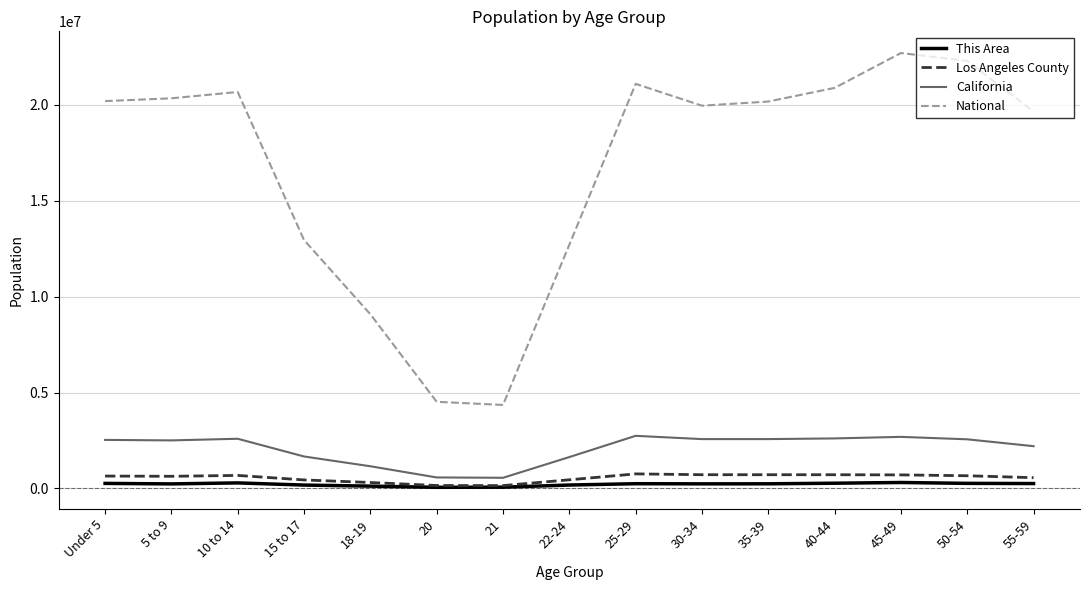

How many lines are shown in the chart?

4